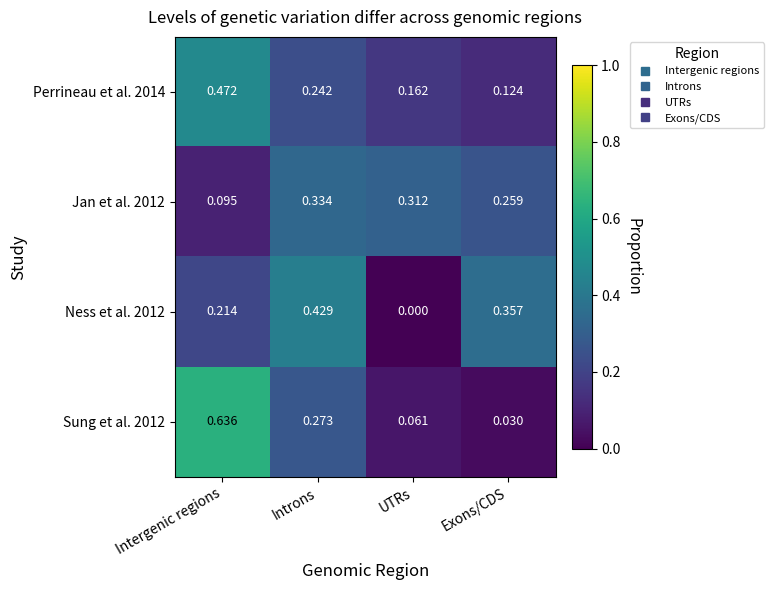

At which label is Ness et al. 2012 closest to 0?

UTRs